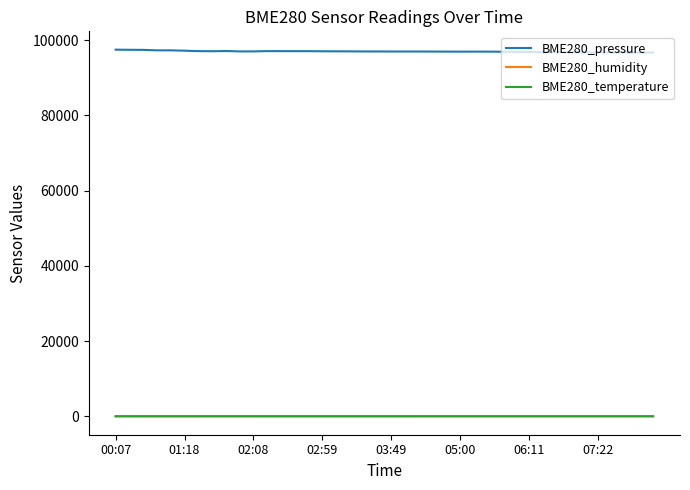

What are all the series names shown in the legend?

BME280_pressure, BME280_humidity, BME280_temperature